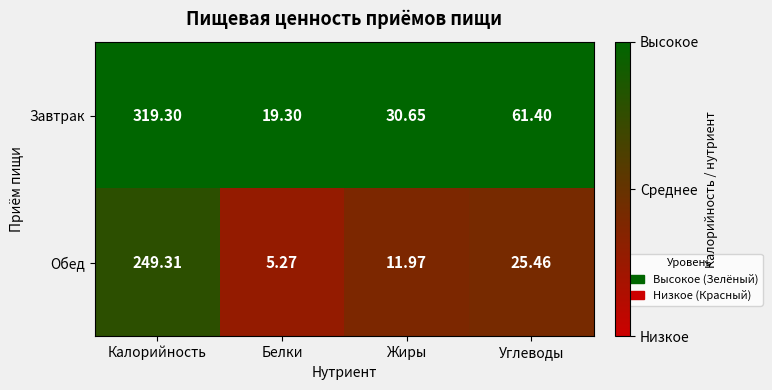

Which category has the highest value in the Завтрак series?

Калорийность